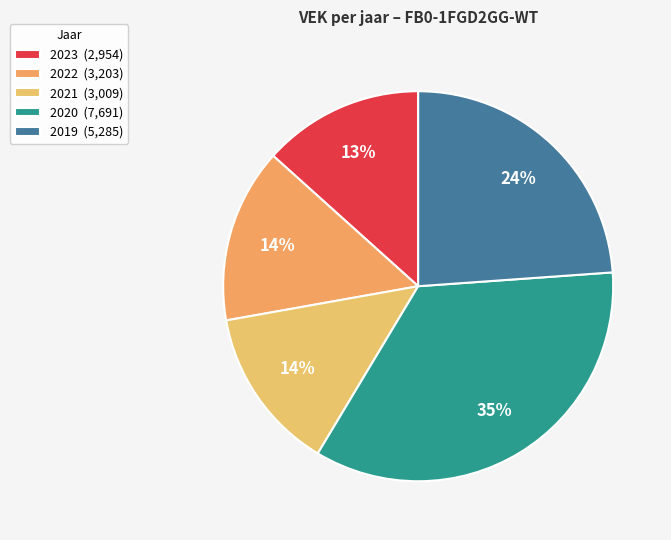

What is the smallest slice in the pie chart?

2023